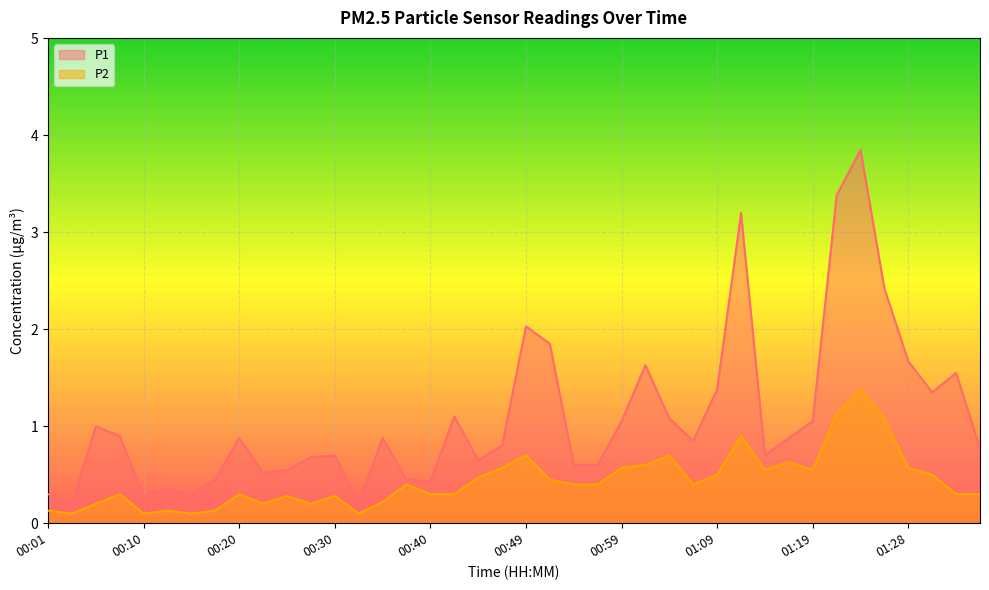

What is the sum of all P1 values?

43.5